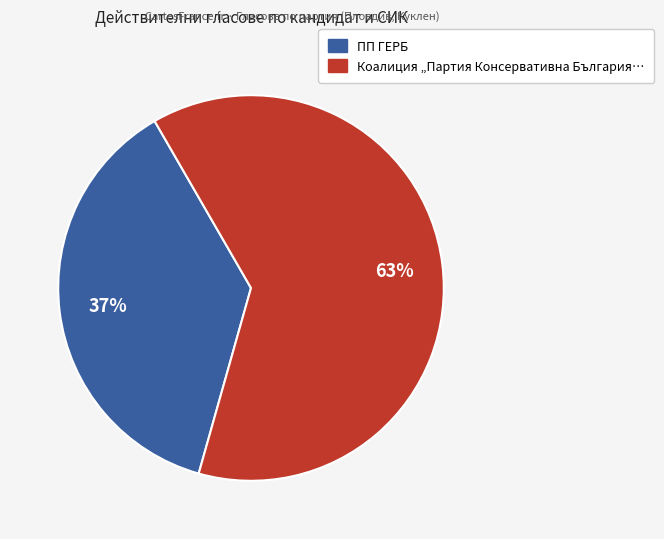

To the nearest percent, what is the average slice percentage?

50%